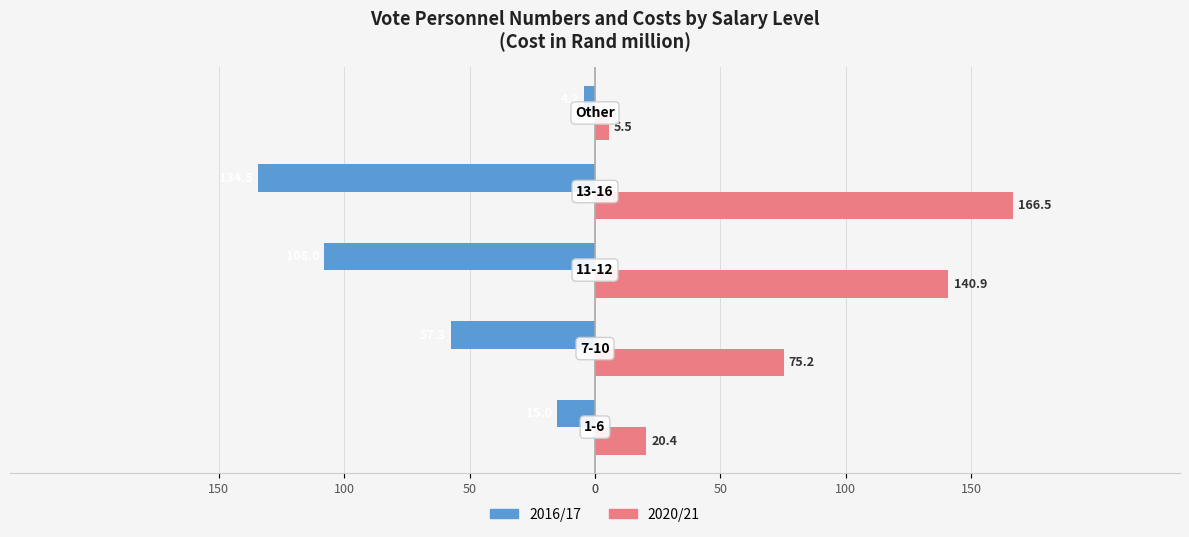

What is the maximum value shown in the chart?

166.5